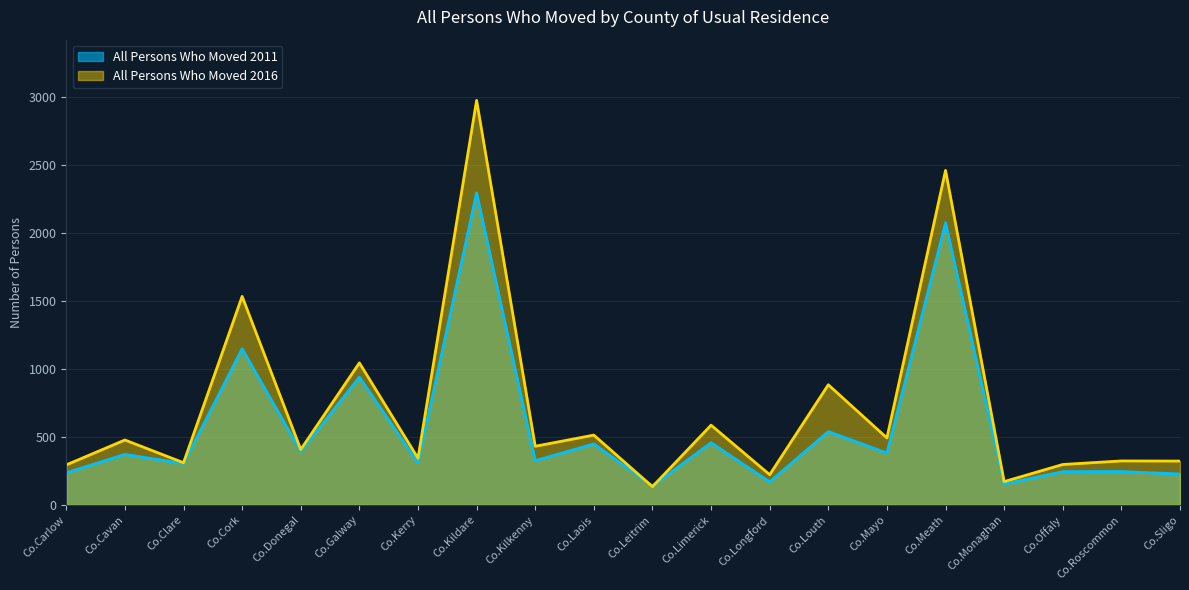

How many distinct data groups are displayed?

2